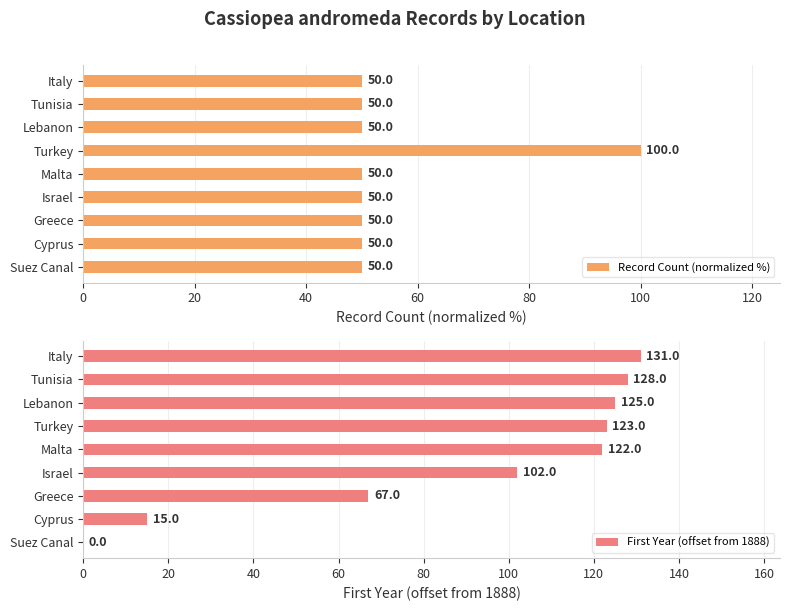

True or false: First Year (offset from 1888) has a value of 40 at Lebanon.

False